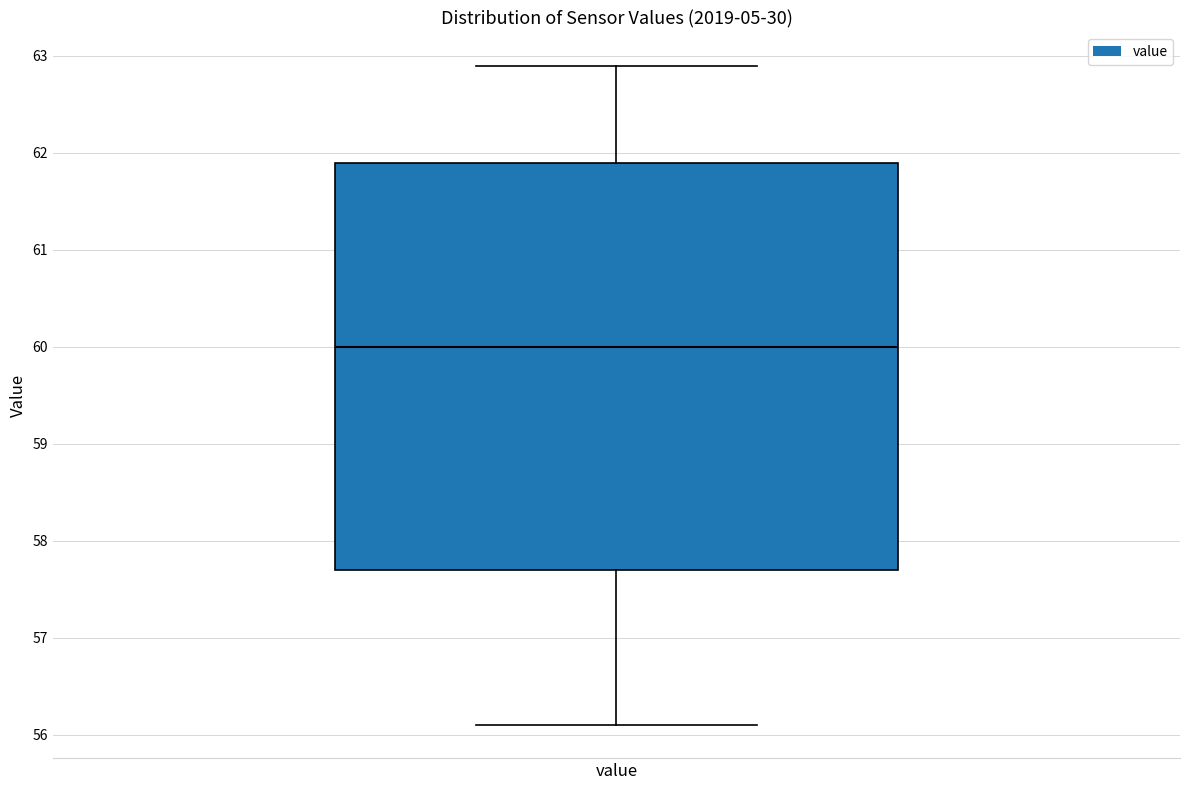

Where is the lower edge of the box for value on the y-axis? The values are not printed on the chart, so give them approximately, as read against the axis.

57.7